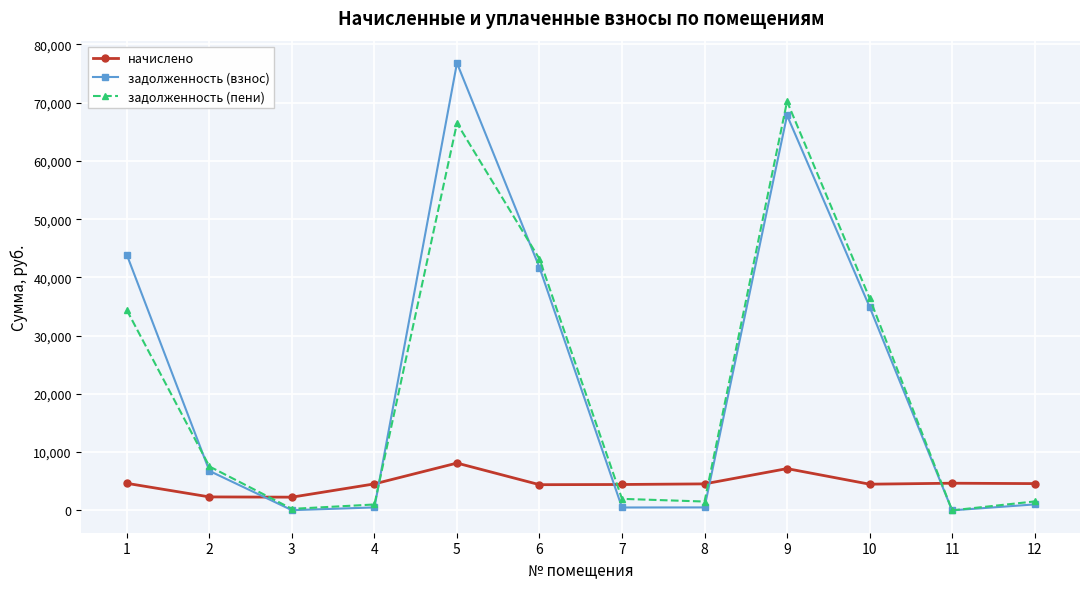

How many data points does each series have?

12